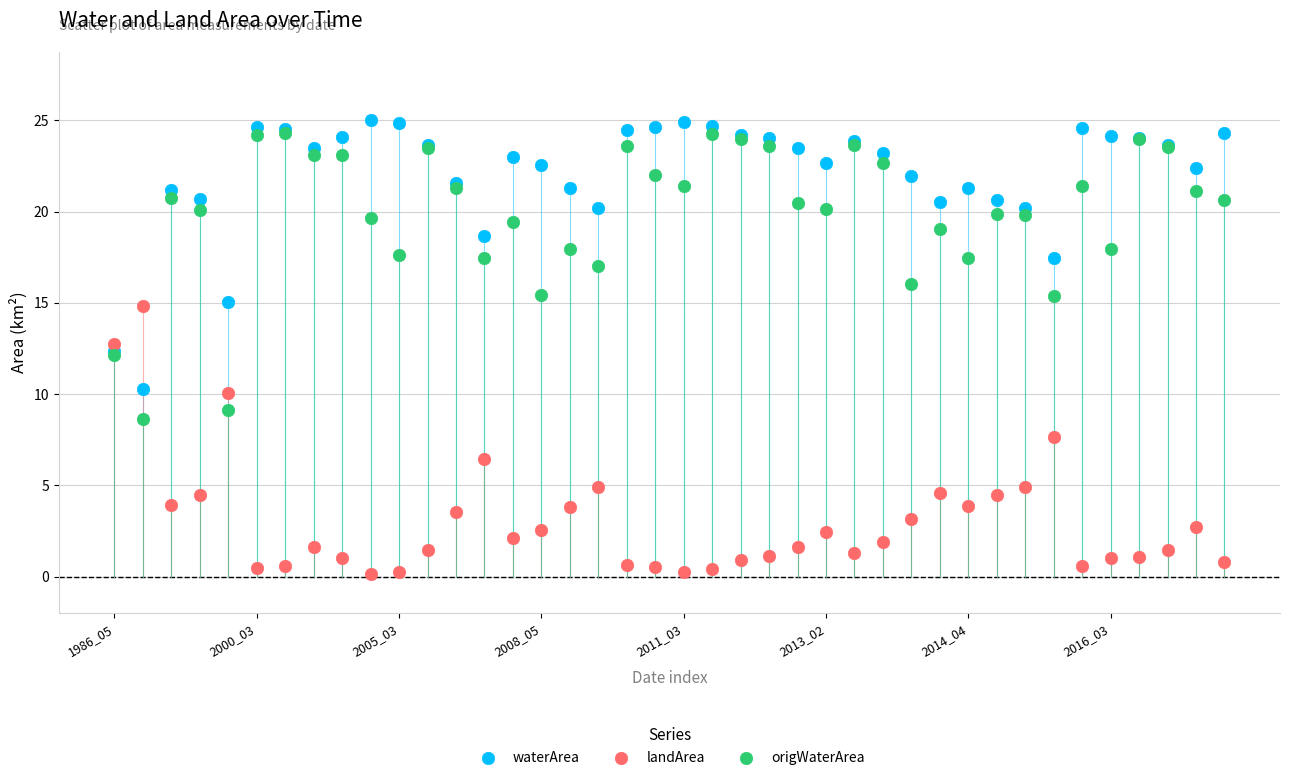

Which series contains the lowest Y value?

landArea